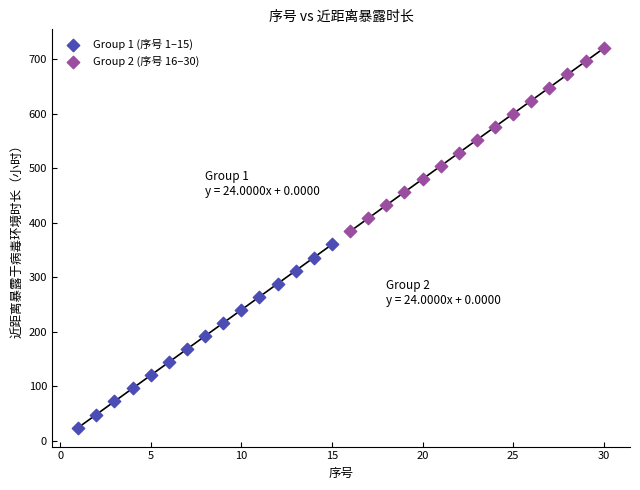

Which series contains the highest Y value?

Group 2 (序号 16–30)